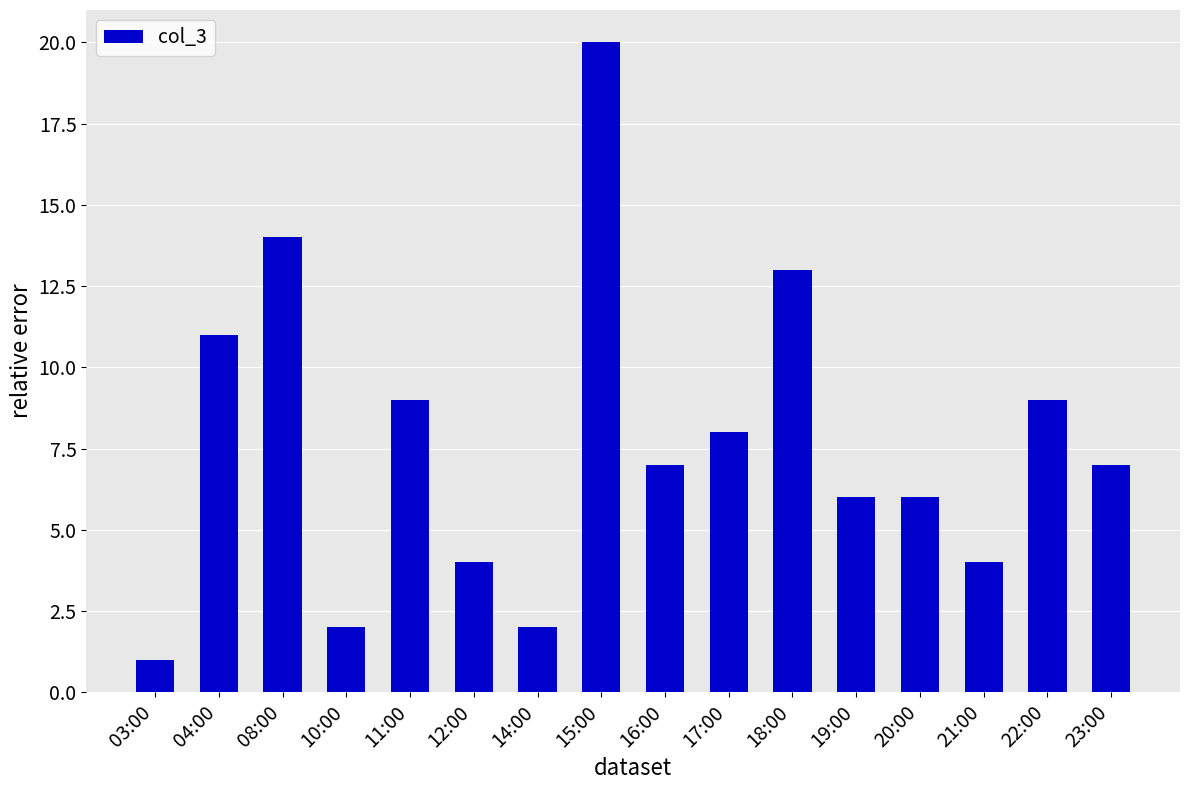

How many distinct data groups are displayed?

1